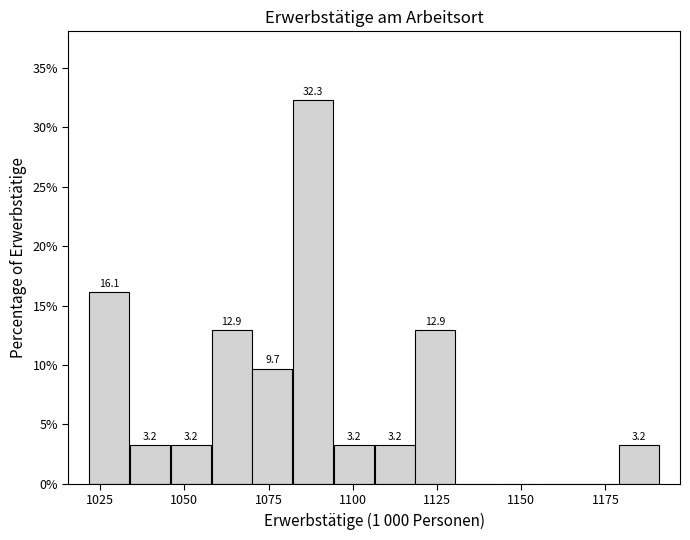

Around what value on the x-axis is the tallest bar? Give the approximate position of its centre, as read against the axis.

1090